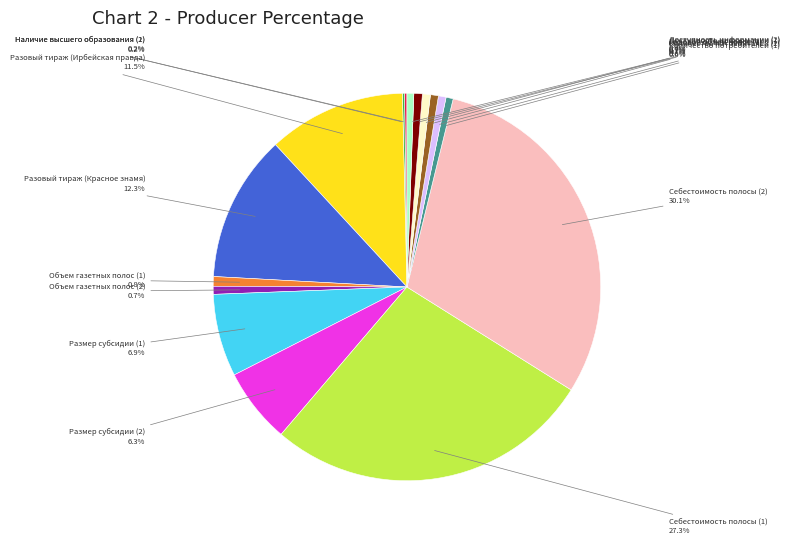

To the nearest percent, what portion does Доступность информации (2) represent?

1%